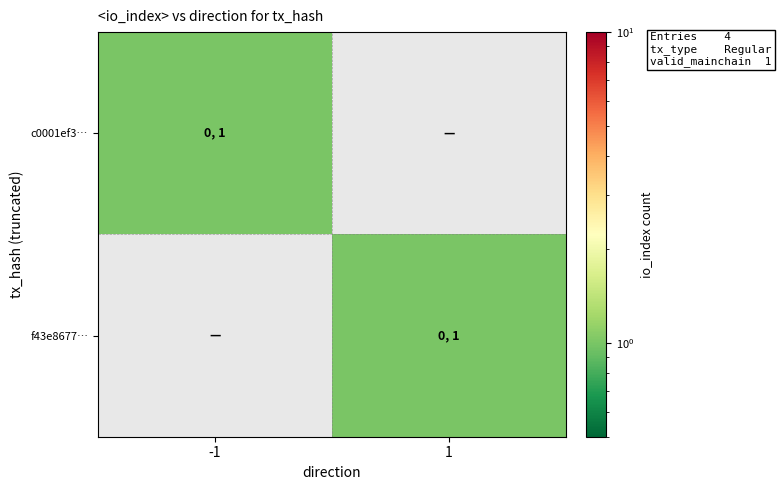

Reading left to right, transcribe all the data shown in this chart.

c0001ef3…: -1=1	1=0
f43e8677…: -1=0	1=1